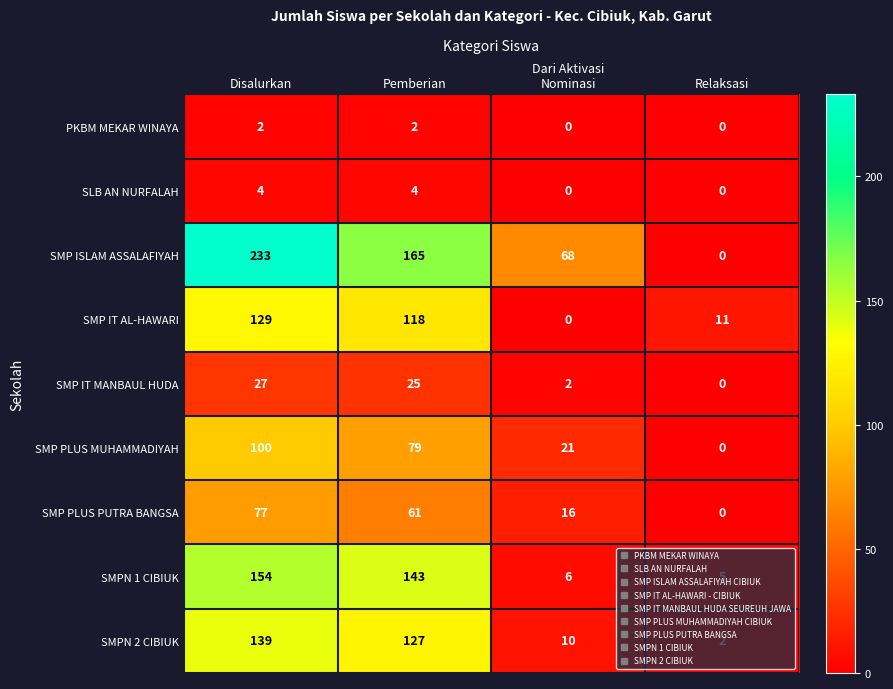

At Pemberian, list the series in order from smallest to largest.

PKBM MEKAR WINAYA, SLB AN NURFALAH, SMP IT MANBAUL HUDA, SMP PLUS PUTRA BANGSA, SMP PLUS MUHAMMADIYAH, SMP IT AL-HAWARI, SMPN 2 CIBIUK, SMPN 1 CIBIUK, SMP ISLAM ASSALAFIYAH